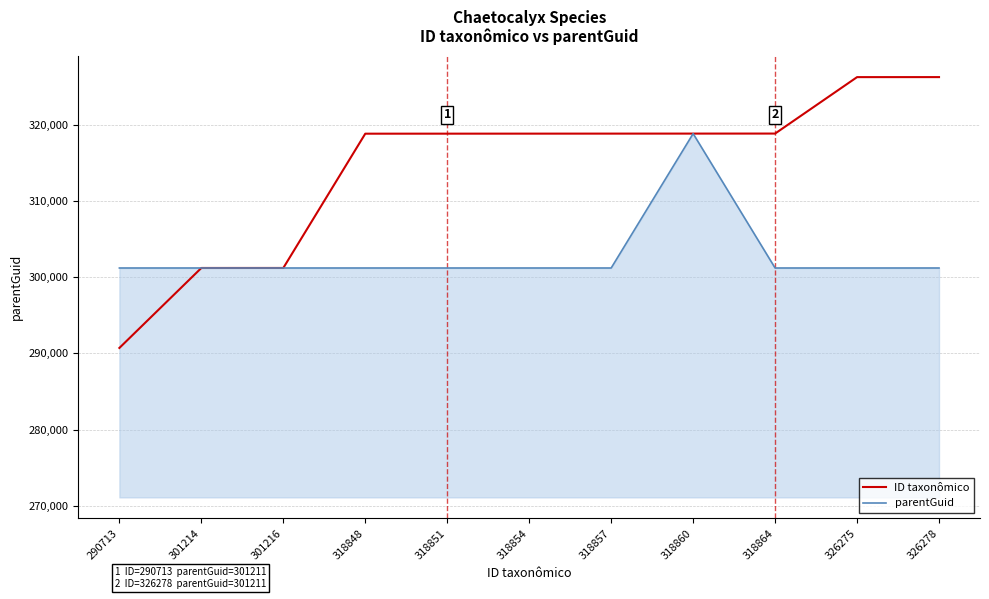

Count the number of data series in this chart.

2